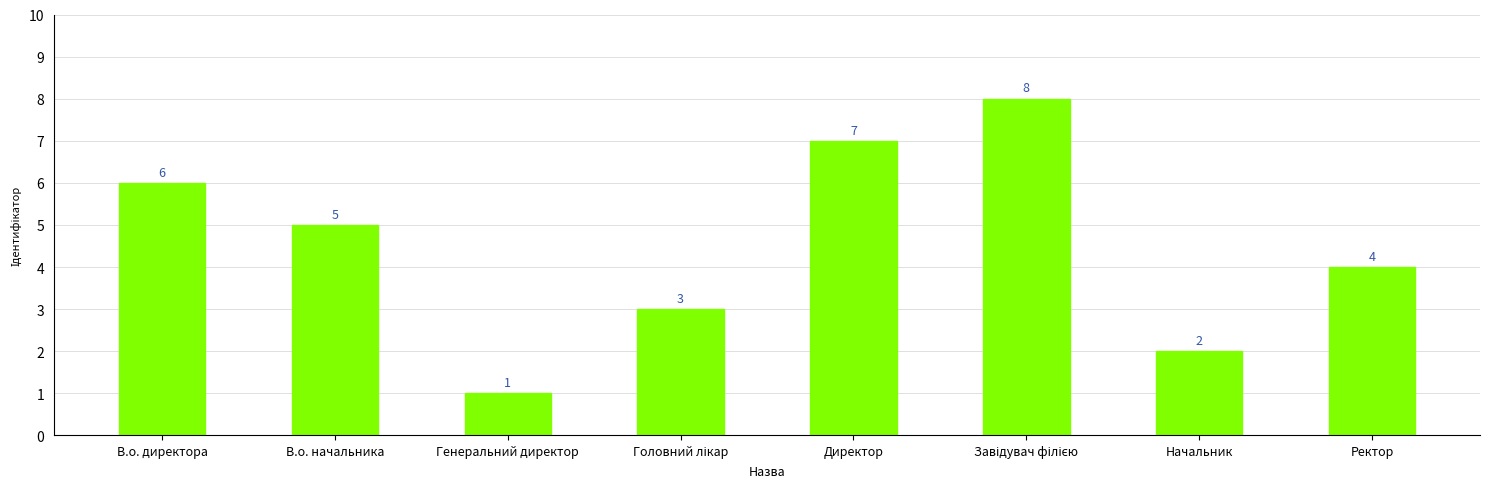

Reading left to right, what are all the values shown in this chart?

6	5	1	3	7	8	2	4